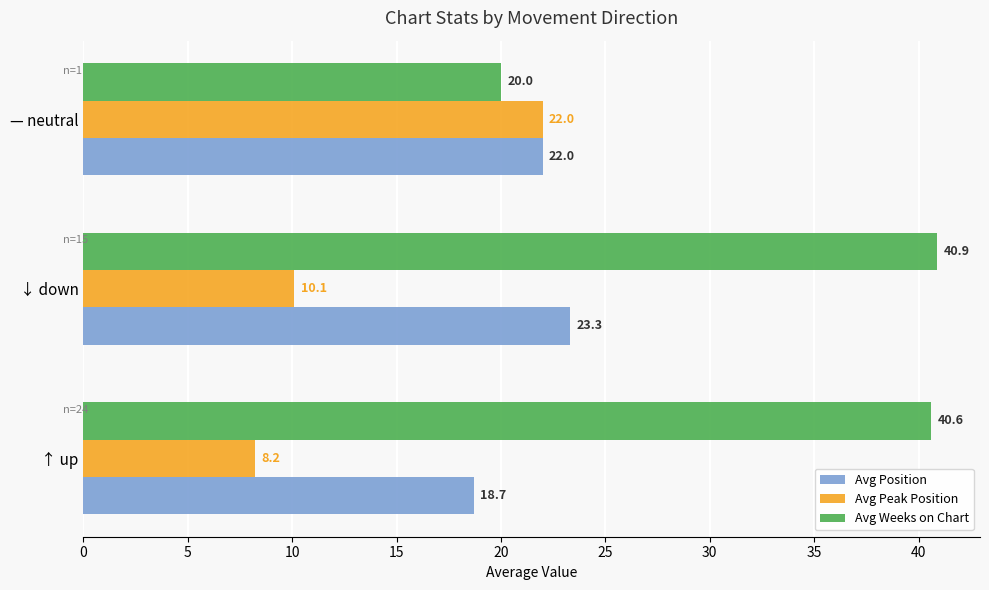

How many categories are shown in the chart?

3